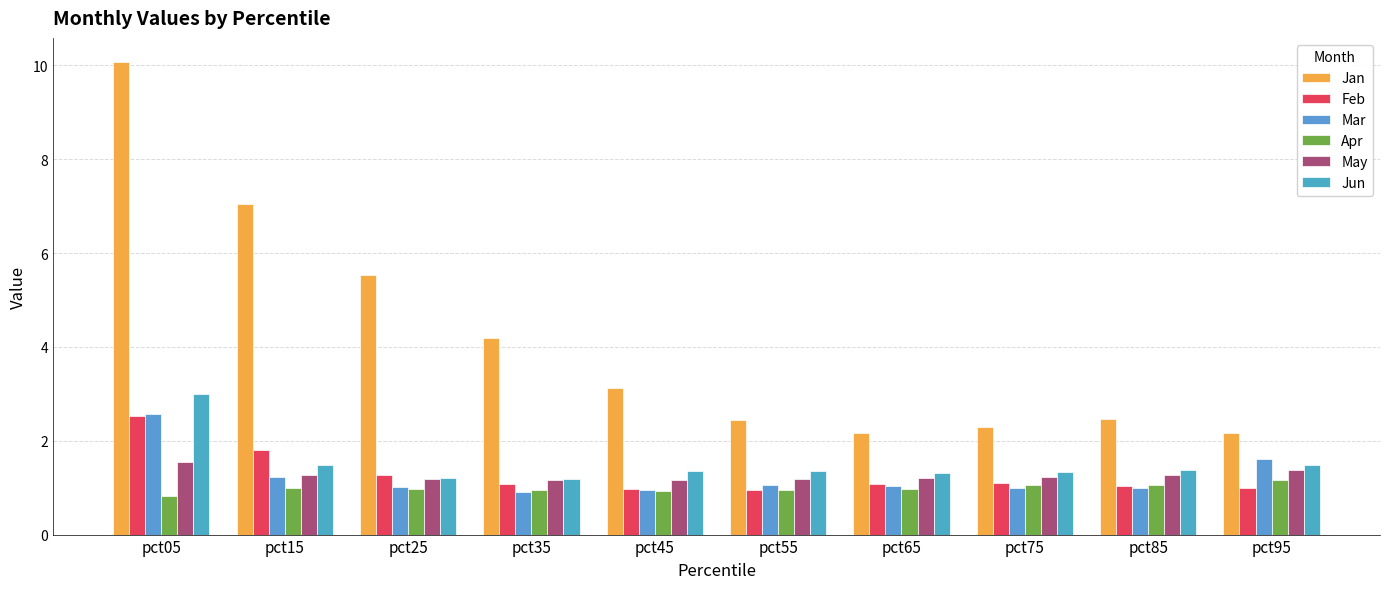

At how many categories does at least one series exceed 1?

10